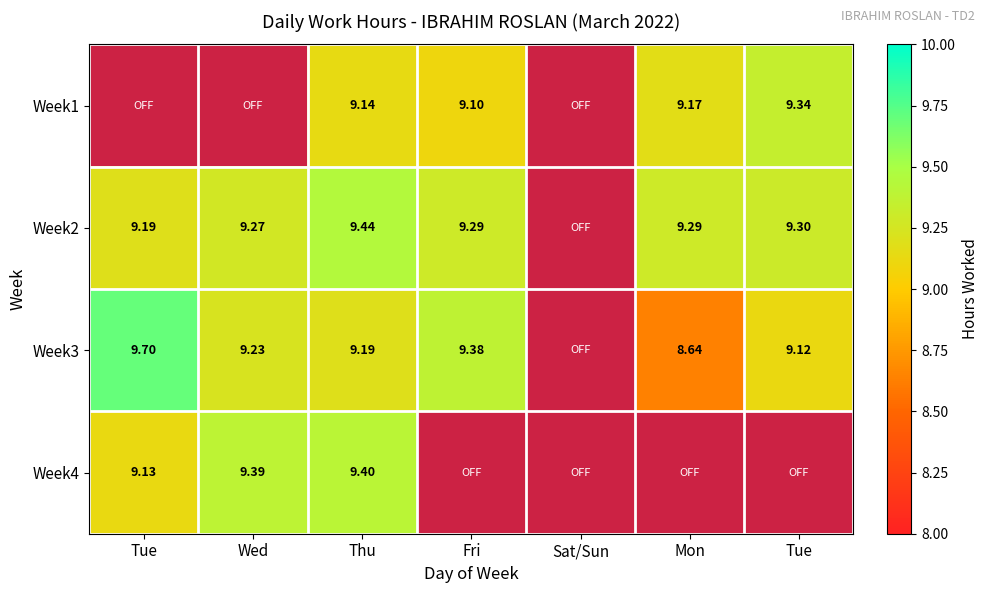

At how many categories does at least one series exceed 5?

6